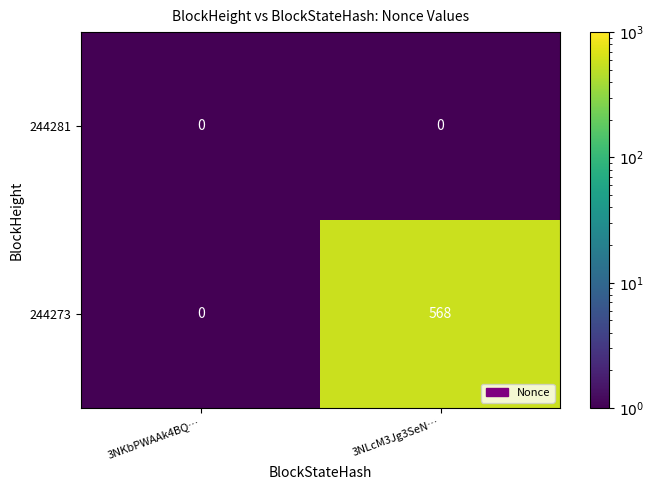

Is it true that 244273 equals 568 at 3NLcM3Jg3SeN…?

True